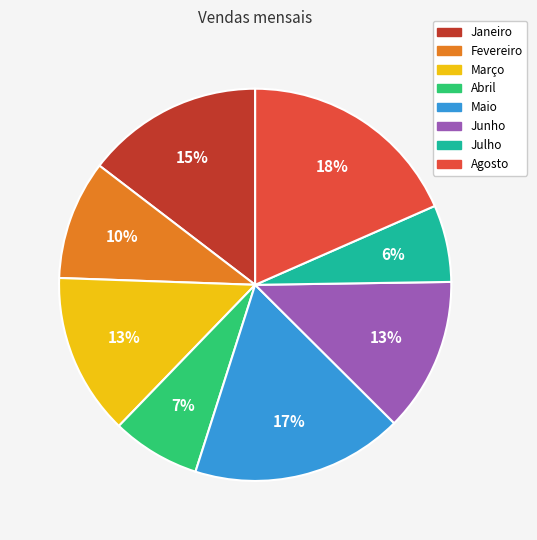

The Junho slice represents 13% of the pie. True or false?

True